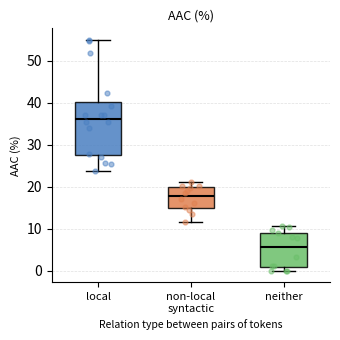

Where is the upper edge of the box for neither on the y-axis? The values are not printed on the chart, so give them approximately, as read against the axis.

9